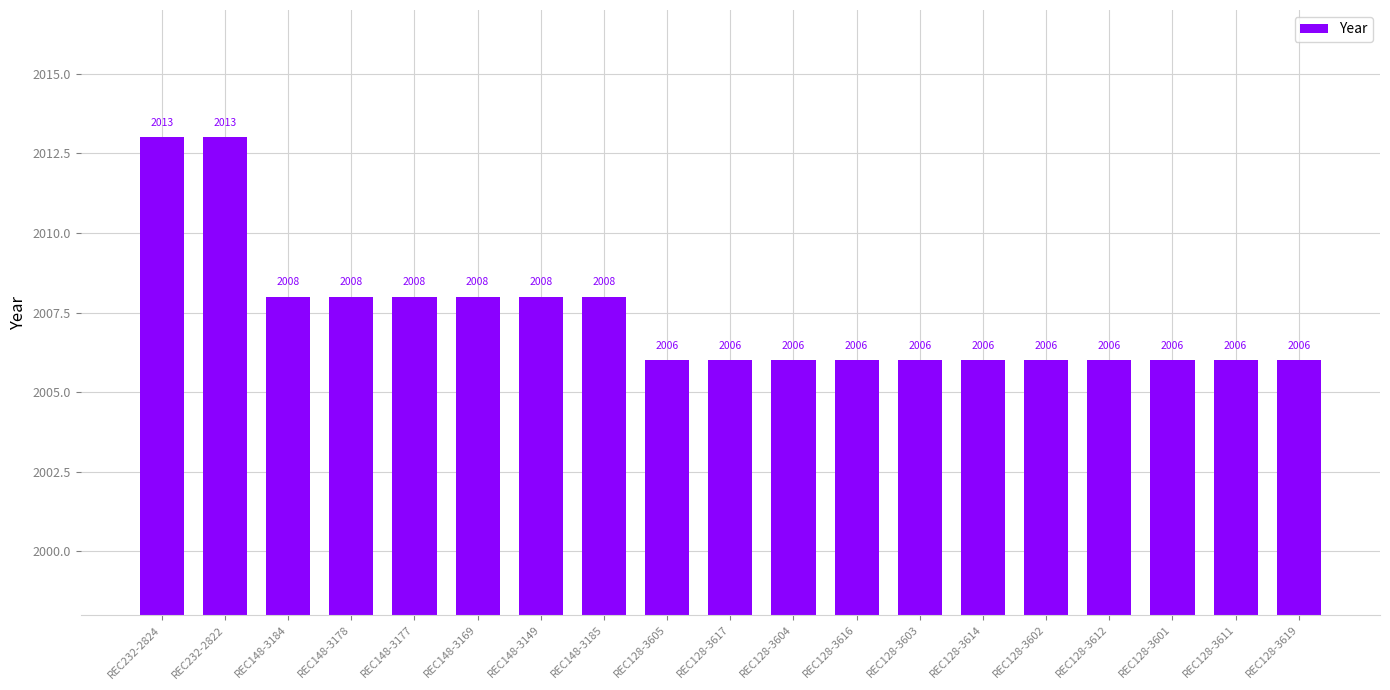

What is the ratio of the value at REC148-3169 to the value at REC128-3605?

1.0